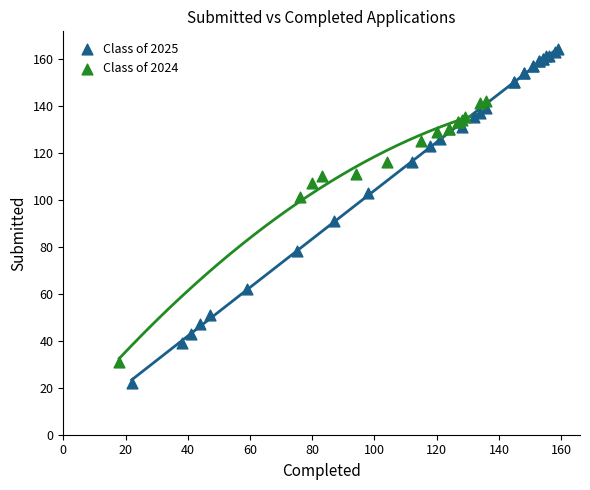

Which series contains the lowest Y value?

Class of 2025